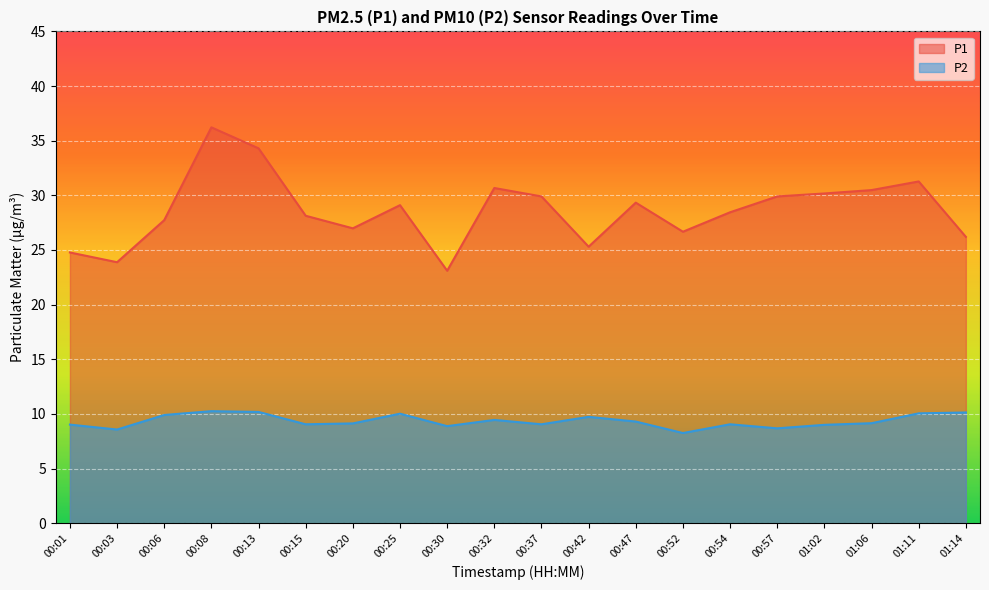

List the series in order of their peak value, lowest first.

P2, P1